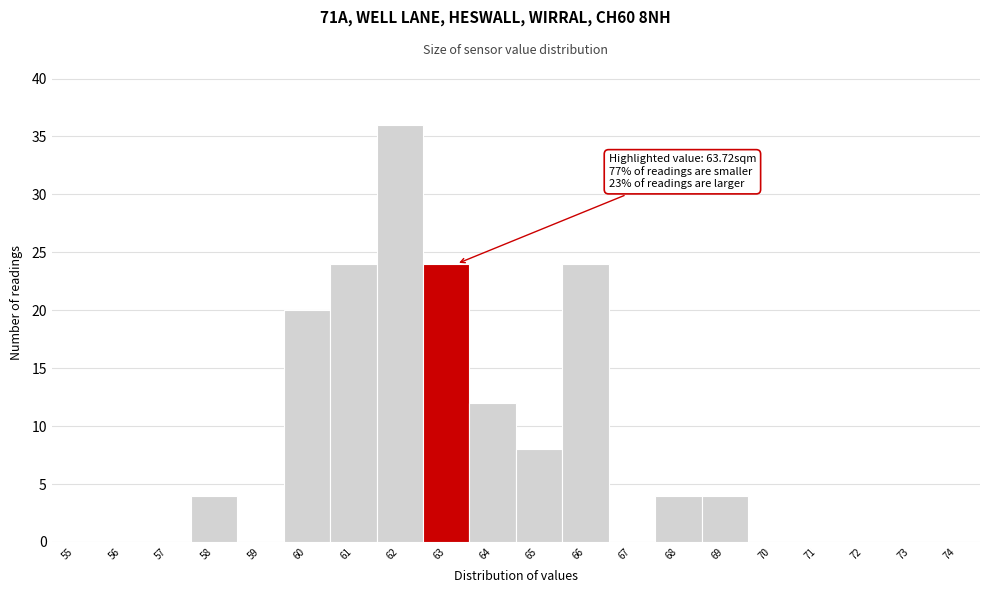

Reading right to left, what are all the values shown in this chart?

74=0	73=0	72=0	71=0	70=0	69=4	68=4	67=0	66=24	65=8	64=12	63=24	62=36	61=24	60=20	59=0	58=4	57=0	56=0	55=0